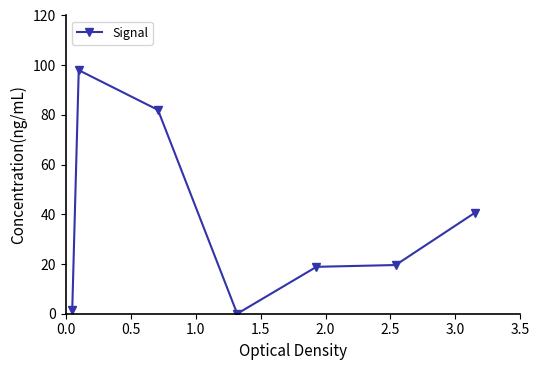

What is the difference between the maximum and second lowest values?

96.5